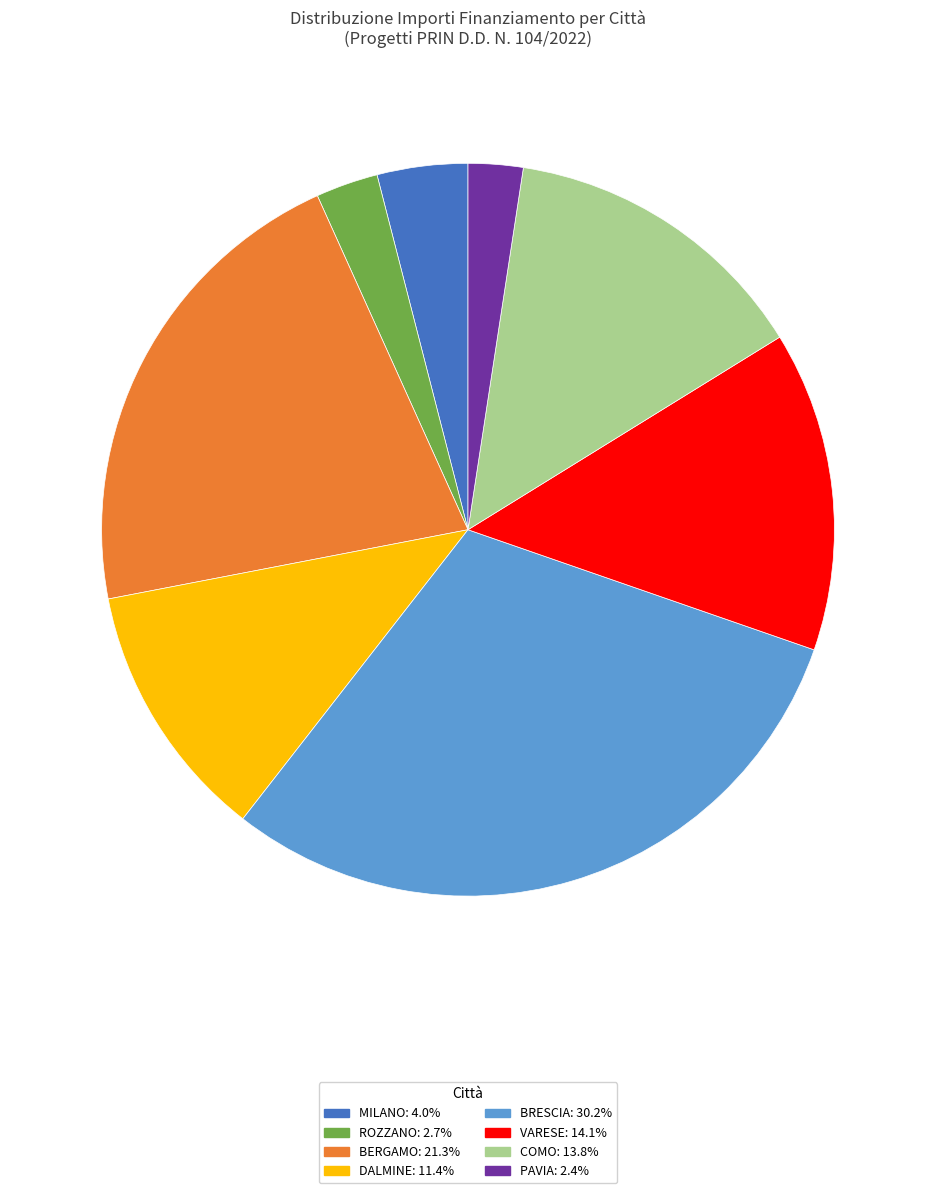

Do VARESE: 14.1% and DALMINE: 11.4% together represent more than half of the pie?

No